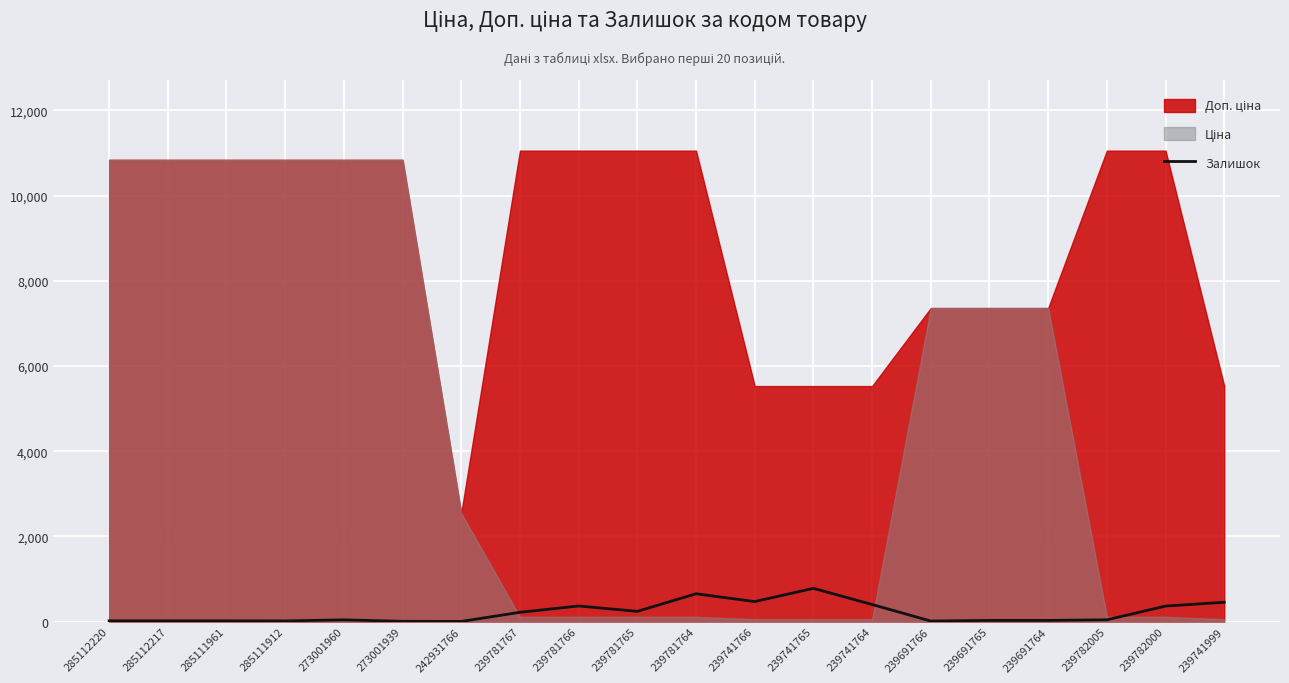

Reading left to right, extract all data points from this chart.

285112220=17	285112217=17	285111961=17	285111912=15	273001960=40	273001939=6	242931766=3	239781767=217	239781766=366	239781765=239	239781764=653	239741766=469	239741765=780	239741764=400	239691766=12	239691765=27	239691764=27	239782005=41	239782000=363	239741999=453